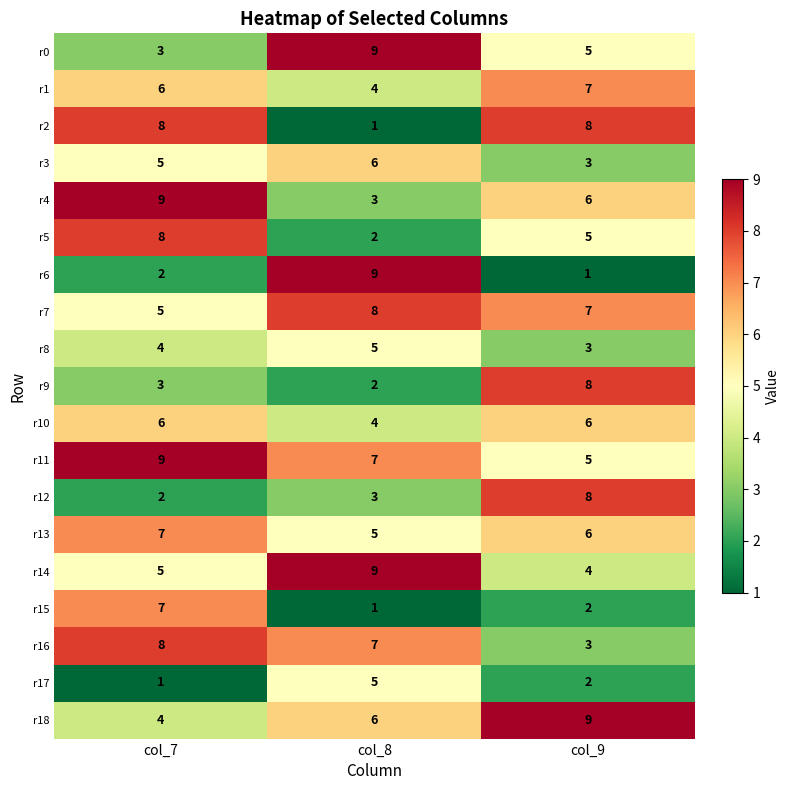

What is the difference between the highest and lowest values at col_8?

8